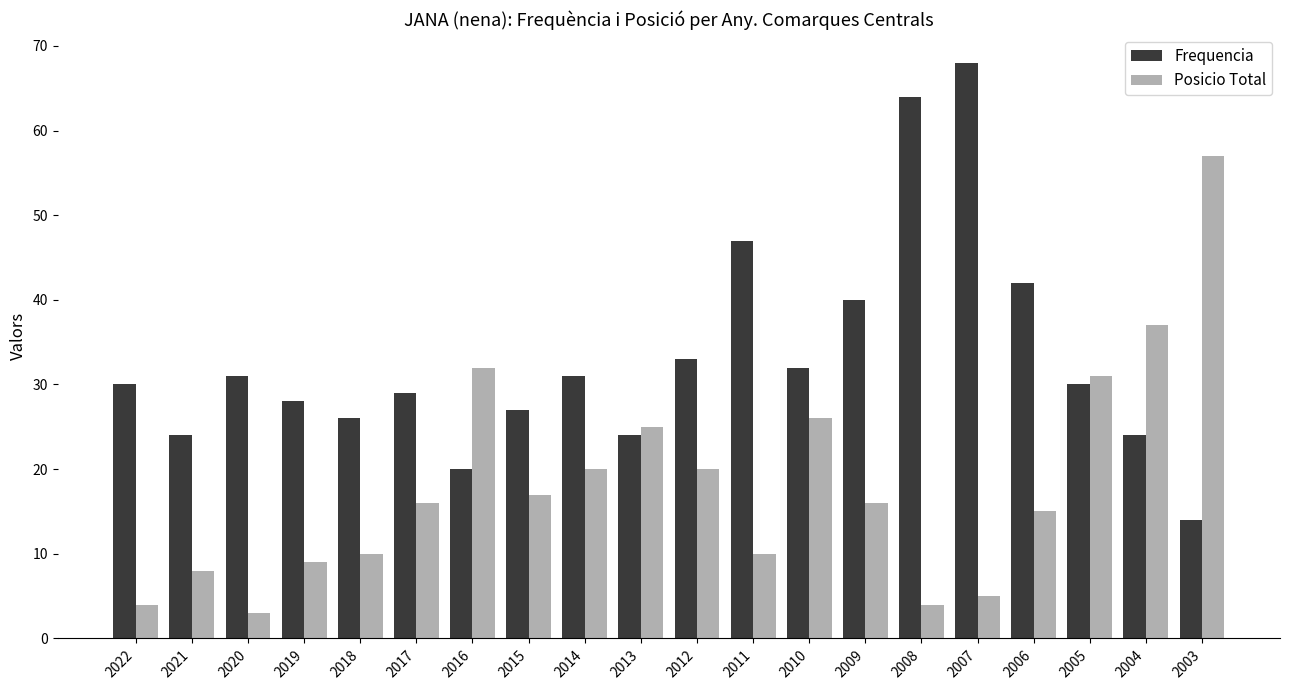

Reading right to left, transcribe all the data shown in this chart.

Frequencia: 2003=14	2004=24	2005=30	2006=42	2007=68	2008=64	2009=40	2010=32	2011=47	2012=33	2013=24	2014=31	2015=27	2016=20	2017=29	2018=26	2019=28	2020=31	2021=24	2022=30
Posicio Total: 2003=57	2004=37	2005=31	2006=15	2007=5	2008=4	2009=16	2010=26	2011=10	2012=20	2013=25	2014=20	2015=17	2016=32	2017=16	2018=10	2019=9	2020=3	2021=8	2022=4